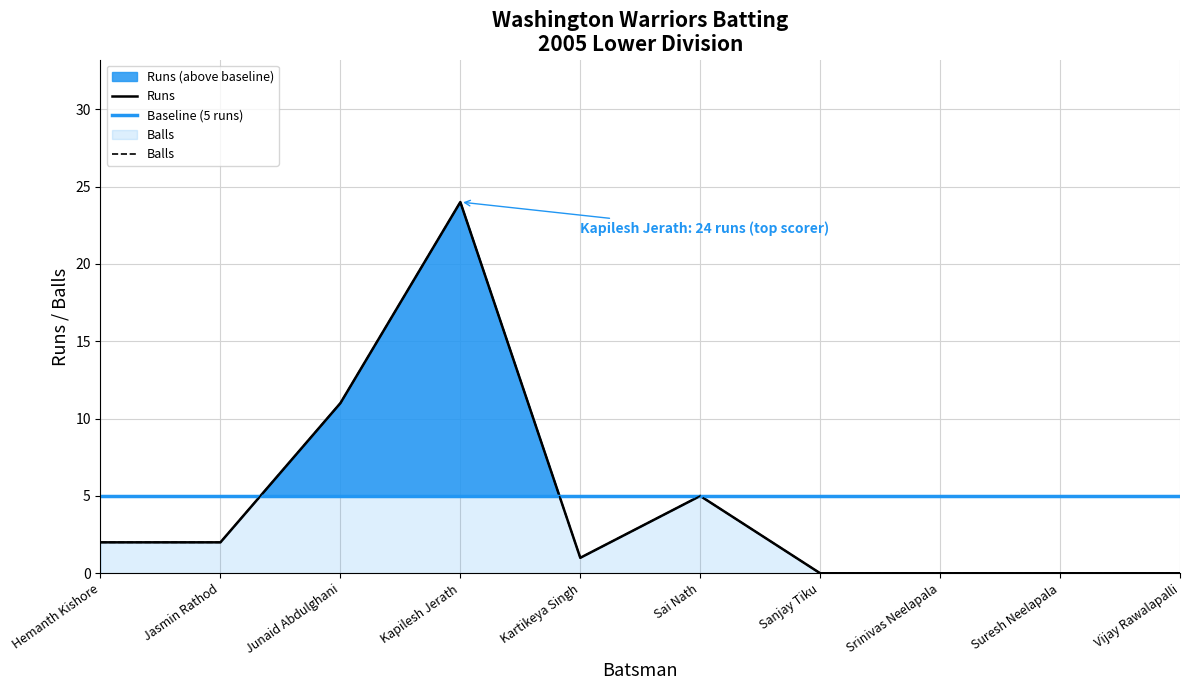

How many values in the Balls series exceed 2?

3